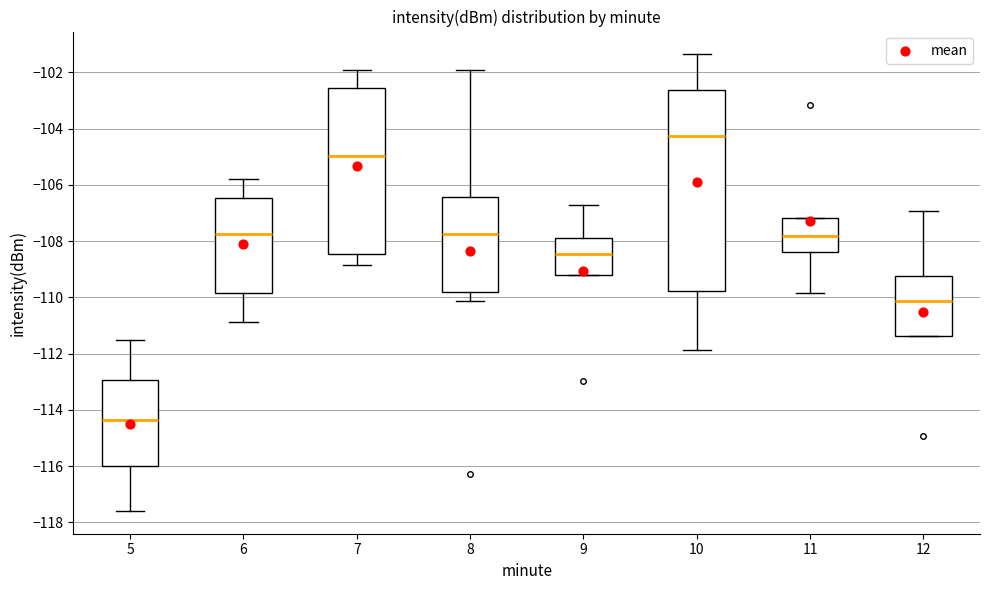

Where does the median line of the box at x = 7 sit on the y-axis? The values are not printed on the chart, so give them approximately, as read against the axis.

-105.0